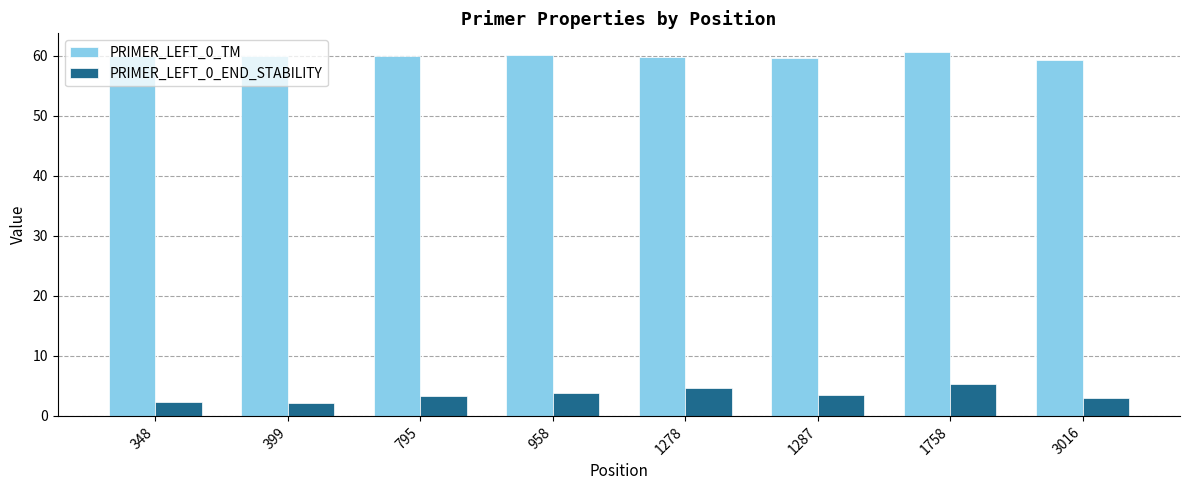

Rank the series by their average value, from lowest to highest.

PRIMER_LEFT_0_END_STABILITY, PRIMER_LEFT_0_TM